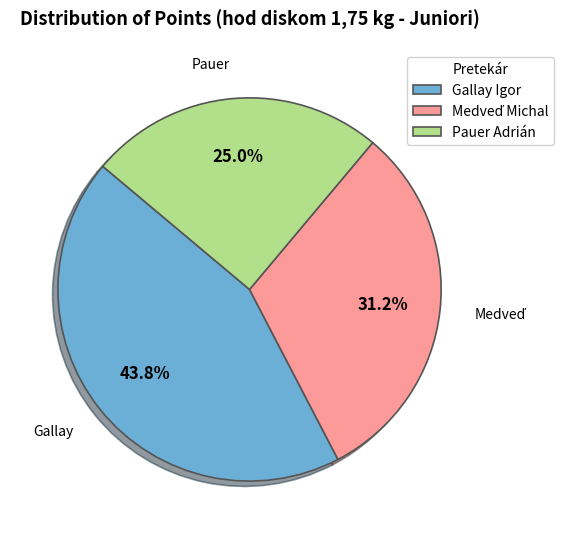

Is there a majority slice in this chart?

No